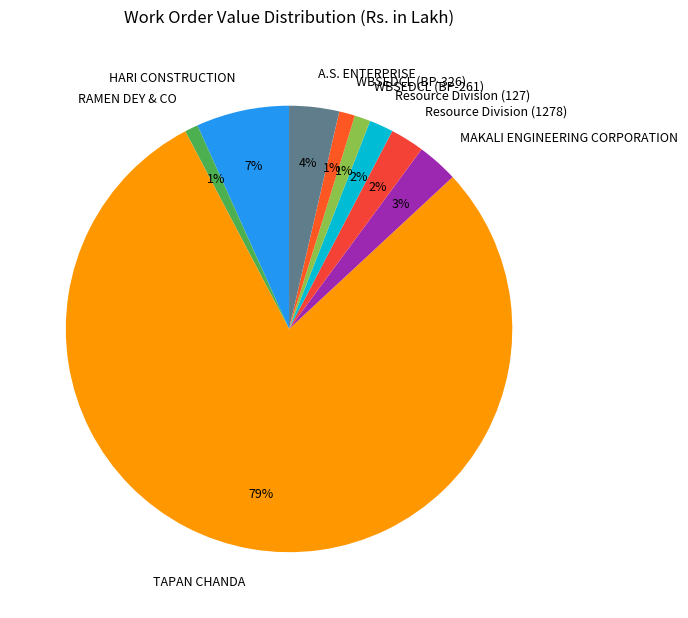

Do TAPAN CHANDA and A.S. ENTERPRISE together represent more than half of the pie?

Yes